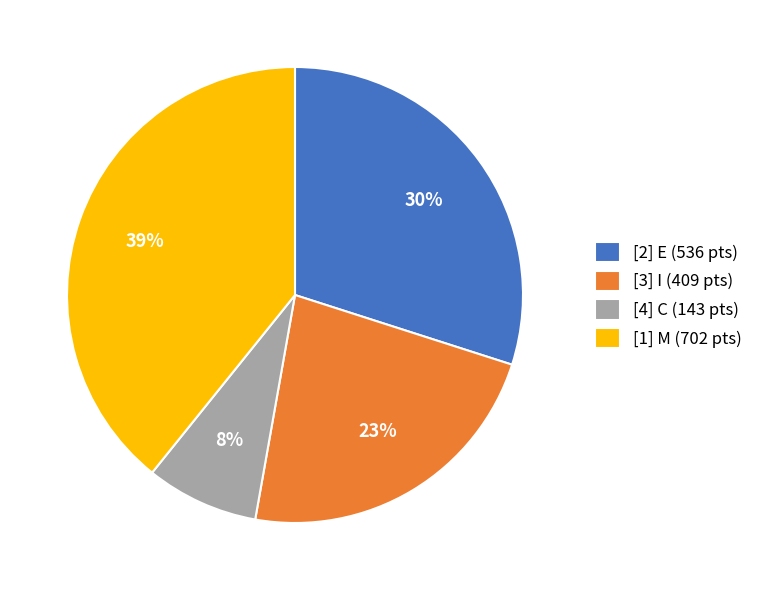

How many slices are in this pie chart?

4